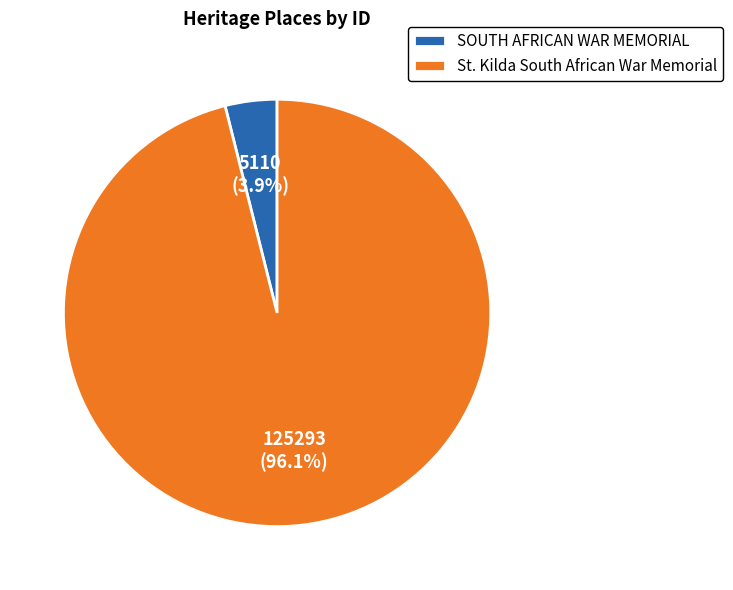

To the nearest percent, what is the average slice percentage?

50%